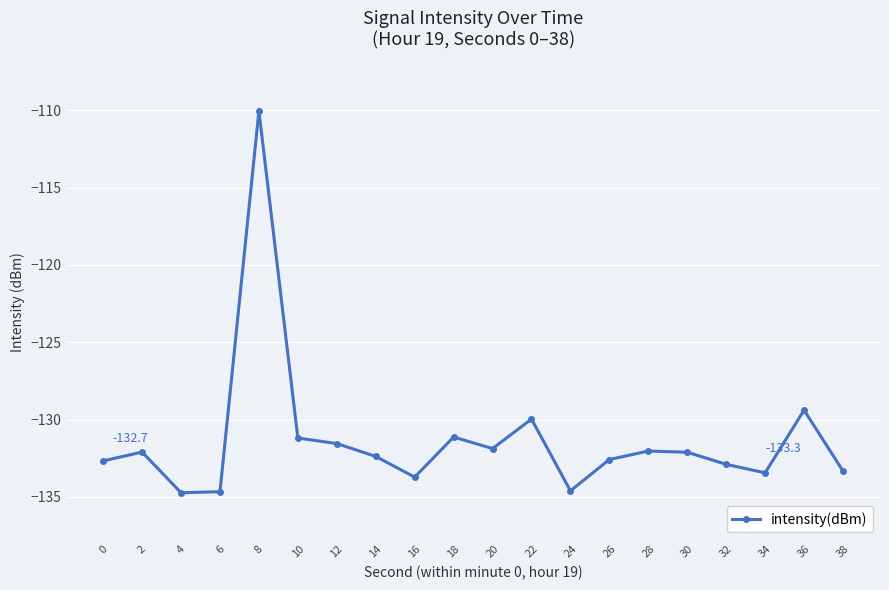

Does the chart have visible grid lines?

Yes